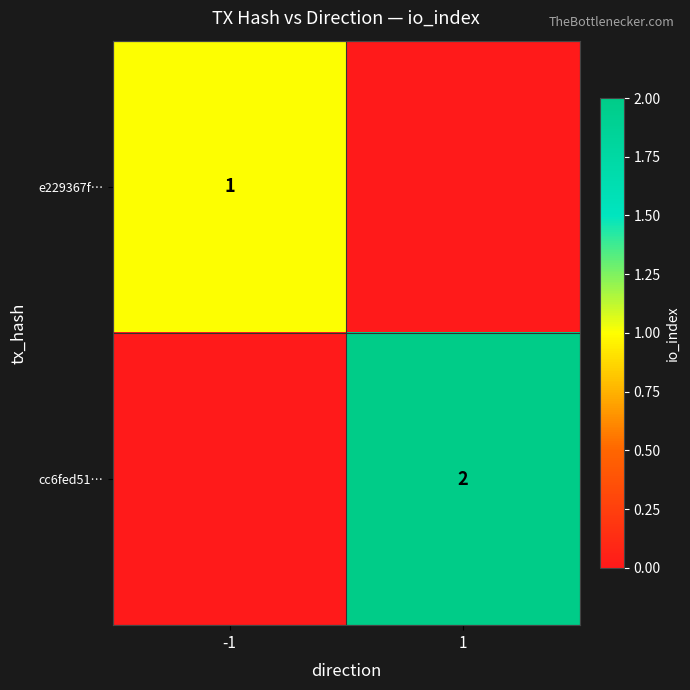

True or false: e229367f… has a value of 1 at -1.

True